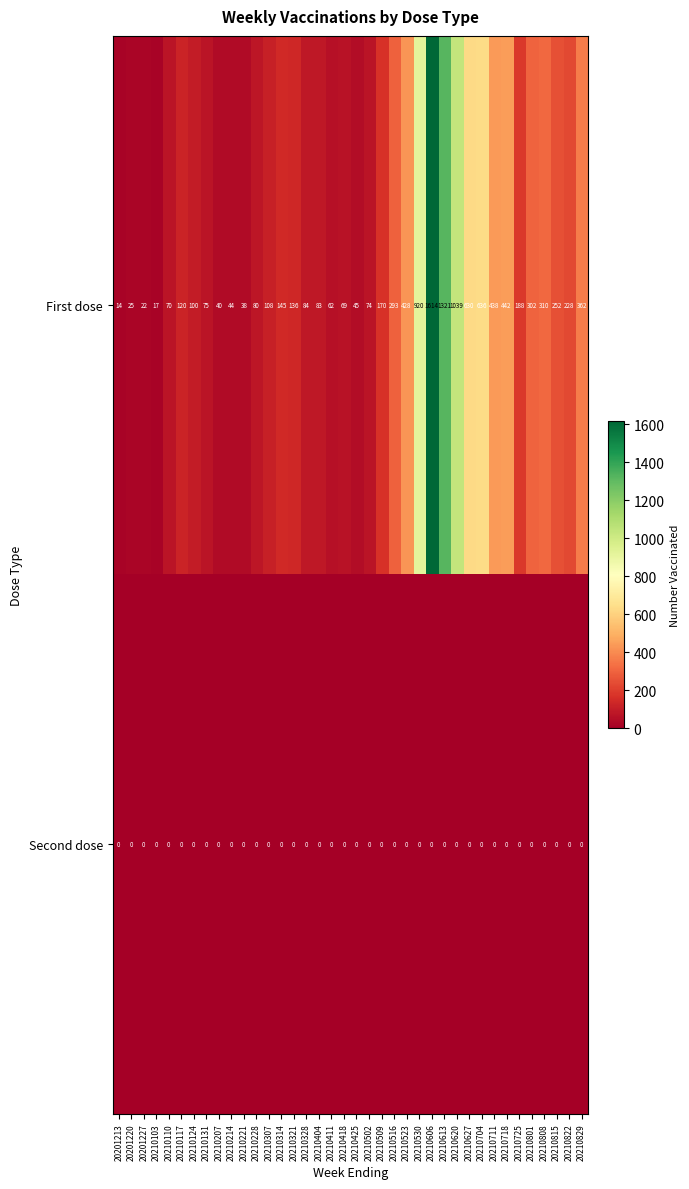

Which series has the largest range (max minus min)?

First dose